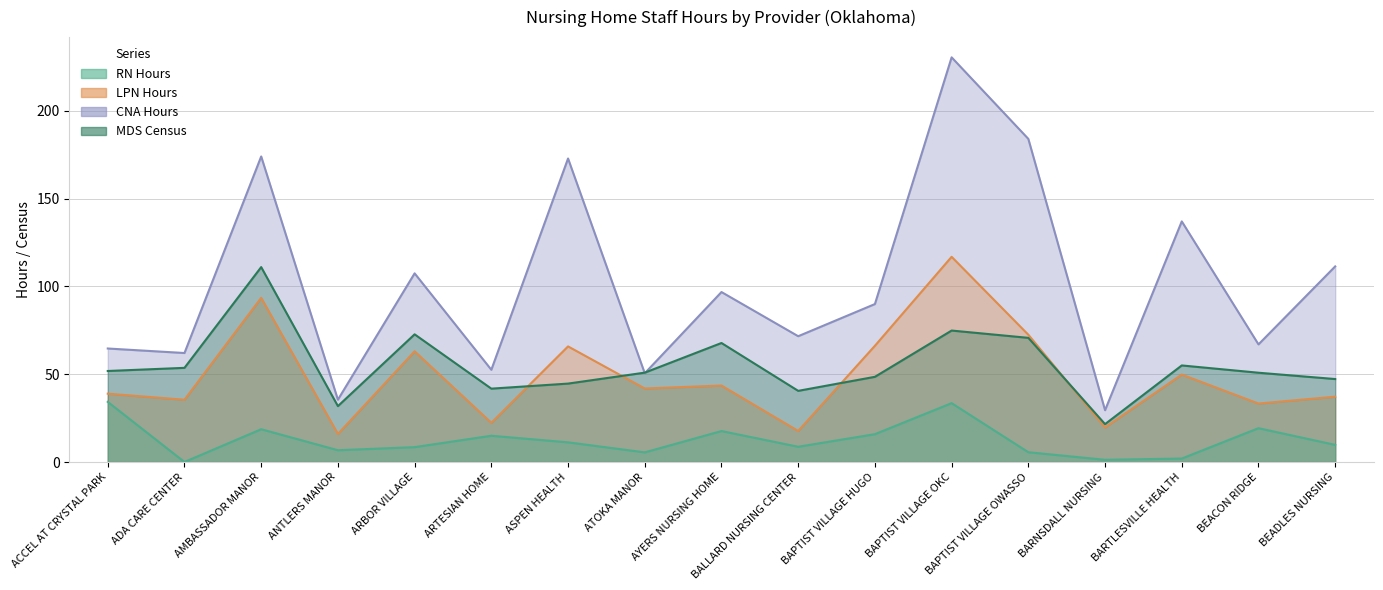

True or false: CNA Hours and LPN Hours intersect in this chart.

False